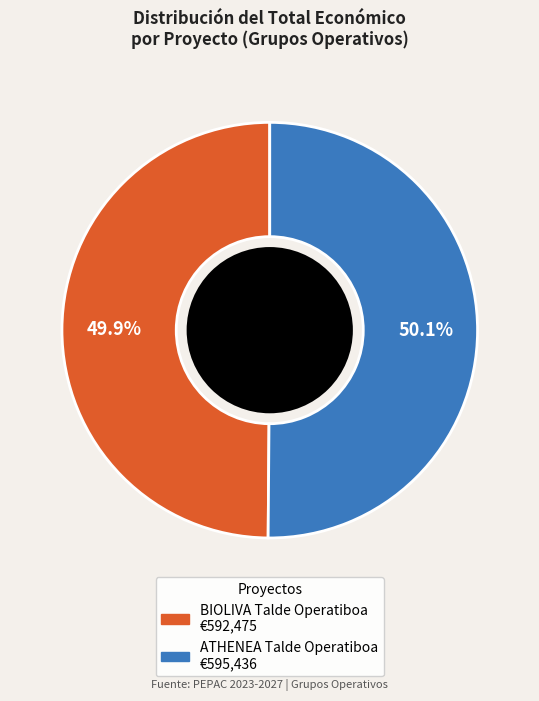

True or false: ATHENEA Talde Operatiboa accounts for 50% of the total.

True